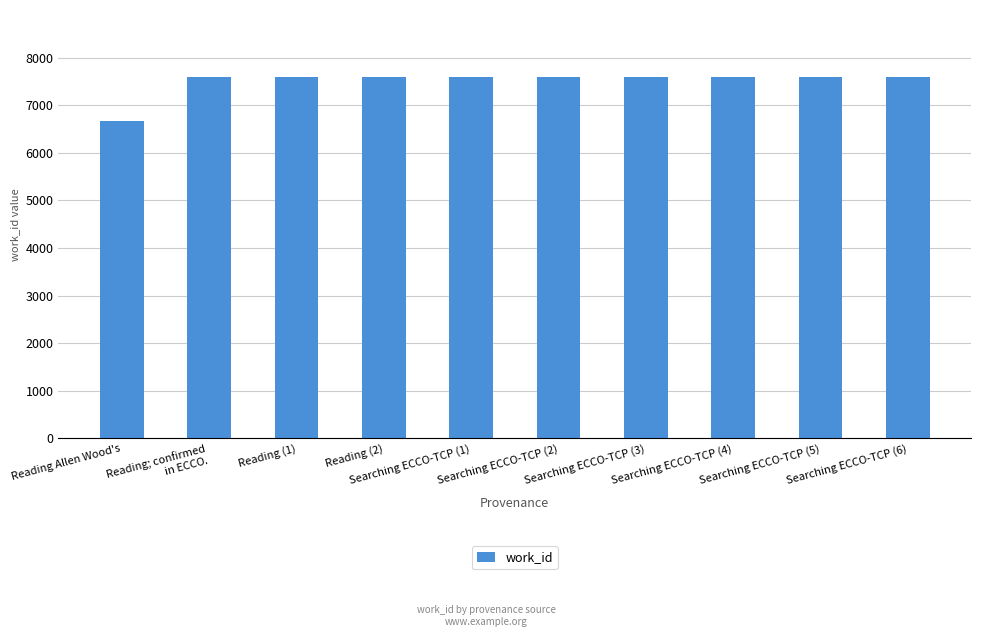

What is the difference between the maximum and minimum values?

912